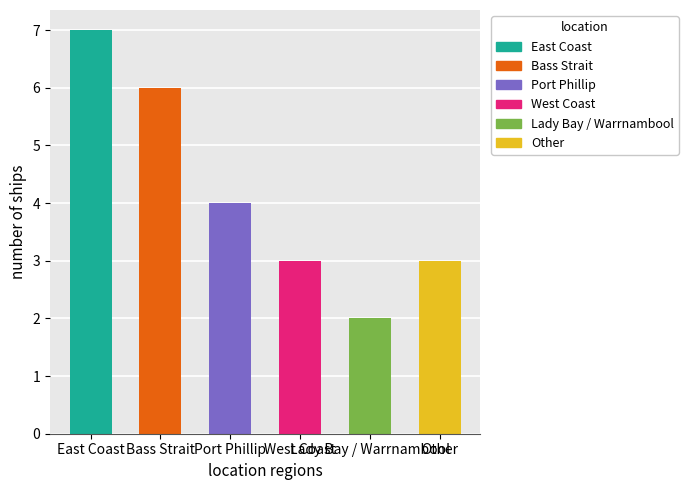

What is the greatest value displayed?

7